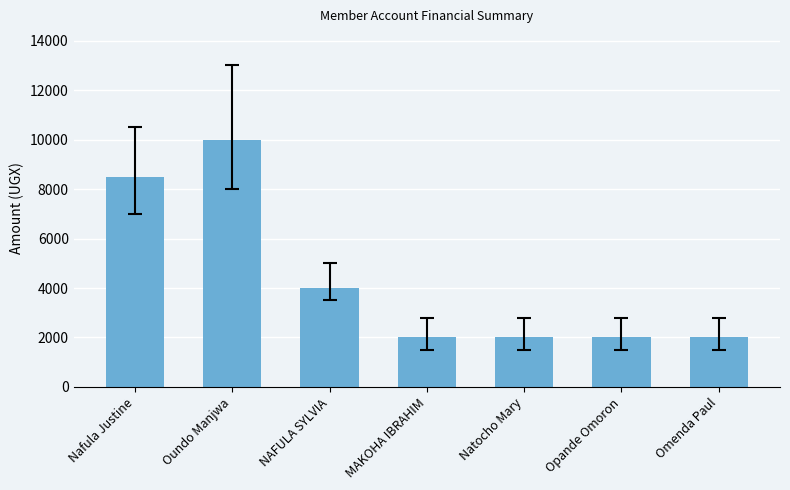

Where is the data nearest to the value 6000?

NAFULA SYLVIA